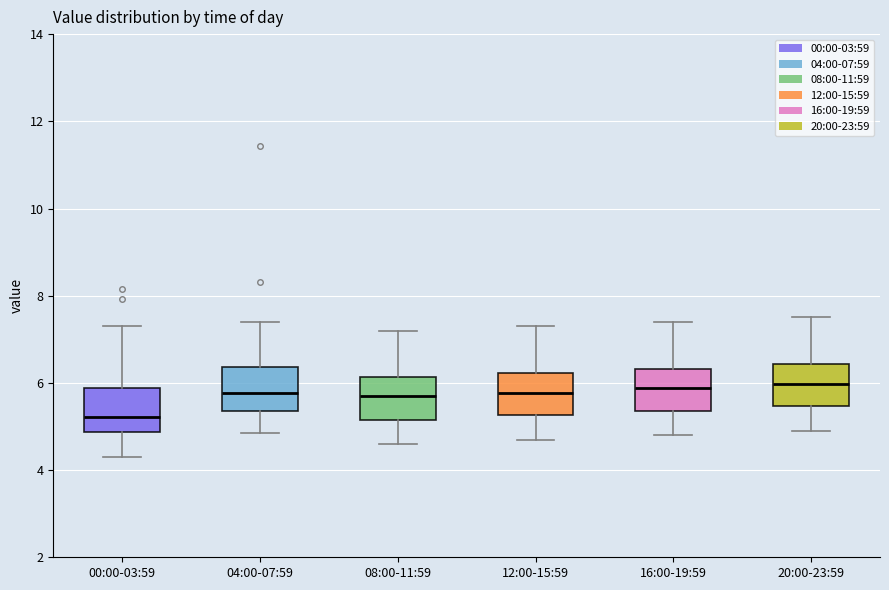

Reading left to right, transcribe this box plot: for each box, give where its median line is, the range the box spans, and where its two whiskers end, as read against the y-axis. The values are not printed on the chart, so give them approximately, as read against the axis.

00:00-03:59: median 5.2, box 4.8 to 5.8, whiskers 4.4 to 7.4
04:00-07:59: median 5.8, box 5.4 to 6.4, whiskers 4.8 to 7.4
08:00-11:59: median 5.8, box 5.2 to 6.2, whiskers 4.6 to 7.2
12:00-15:59: median 5.8, box 5.2 to 6.2, whiskers 4.8 to 7.4
16:00-19:59: median 5.8, box 5.4 to 6.4, whiskers 4.8 to 7.4
20:00-23:59: median 6.0, box 5.4 to 6.4, whiskers 5.0 to 7.6